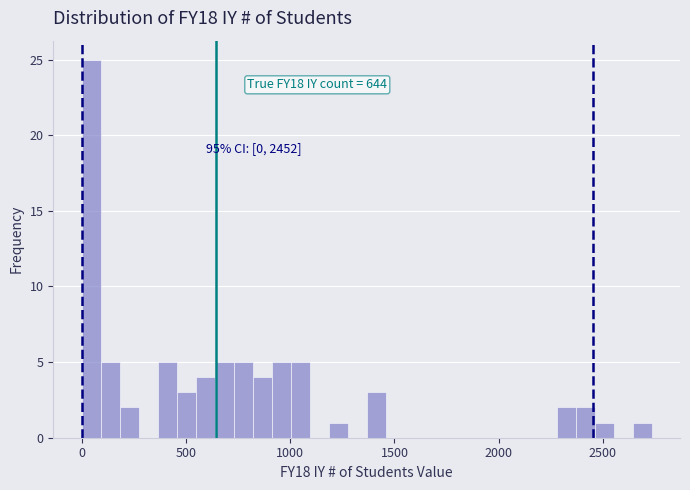

Around what value on the x-axis is the tallest bar? Give the approximate position of its centre, as read against the axis.

50